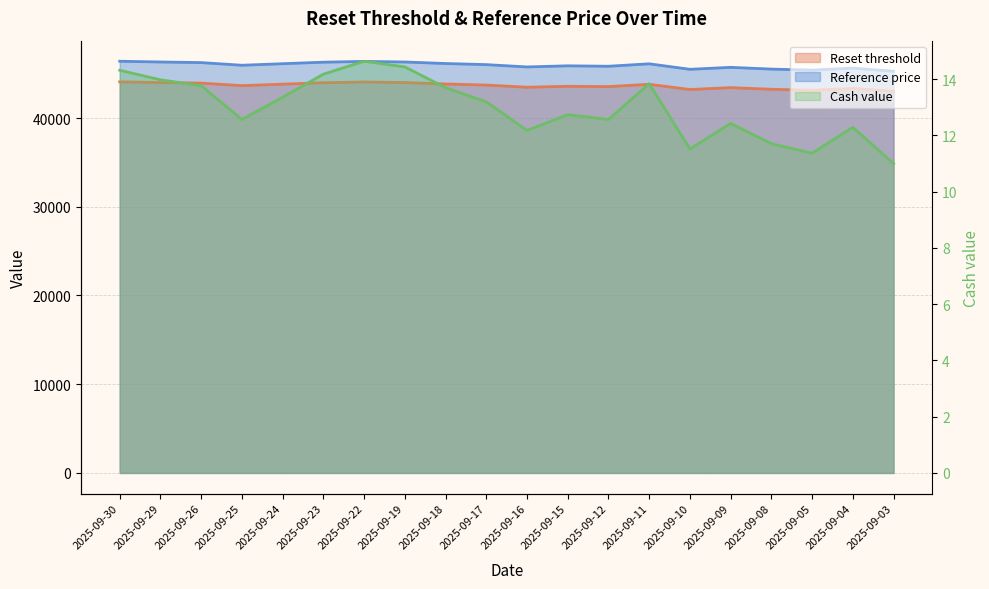

True or false: Reset threshold has a value of 59114.9 at 2025-09-16.

False